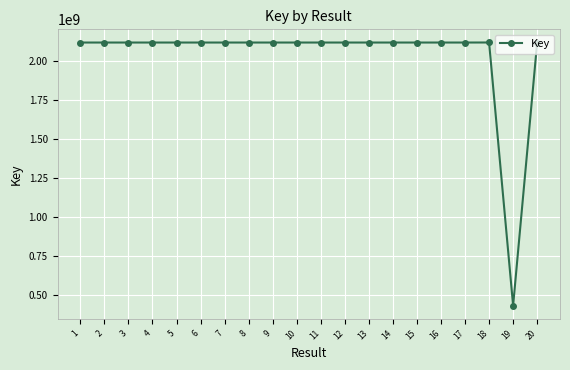

What is the difference between the maximum and minimum values?

1686808273